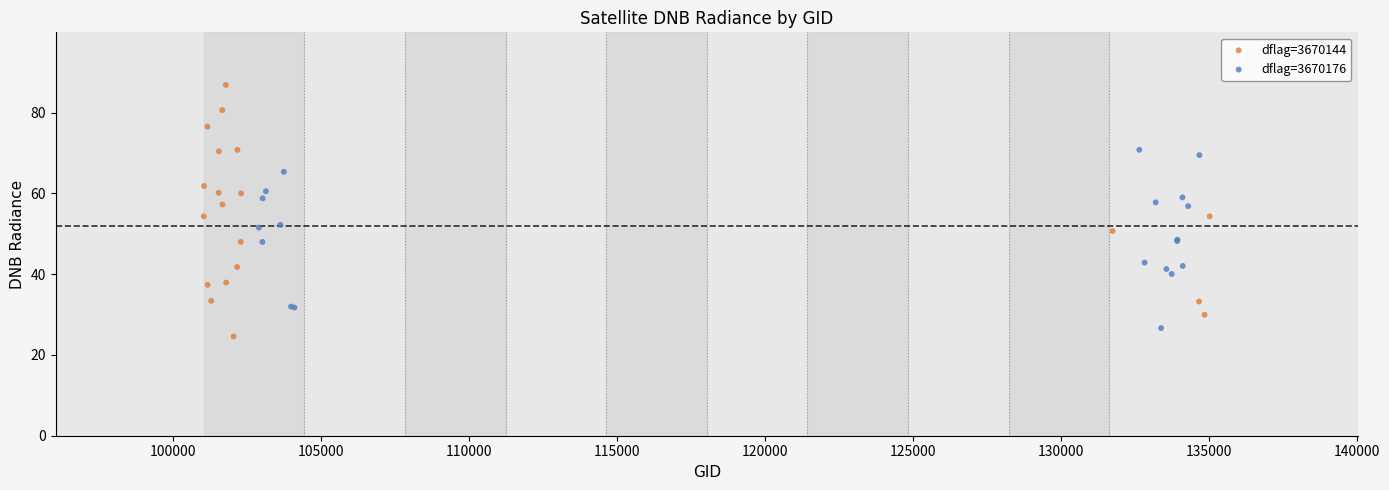

Which series contains the lowest Y value?

dflag=3670144